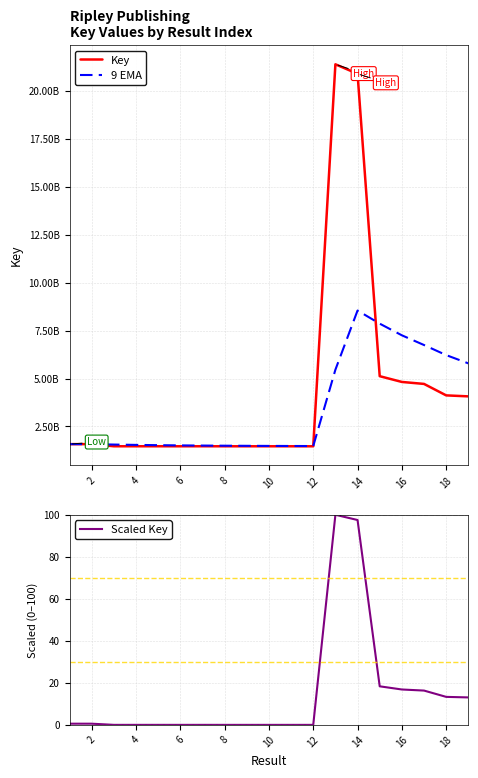

True or false: Scaled Key has a value of 0.6 at 2.

True